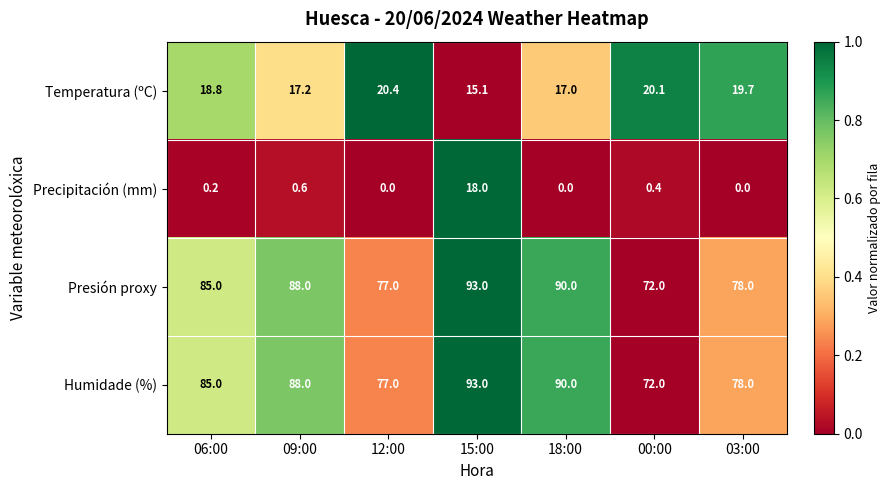

The Precipitación (mm) series shows 0.2 at 09:00. True or false?

False